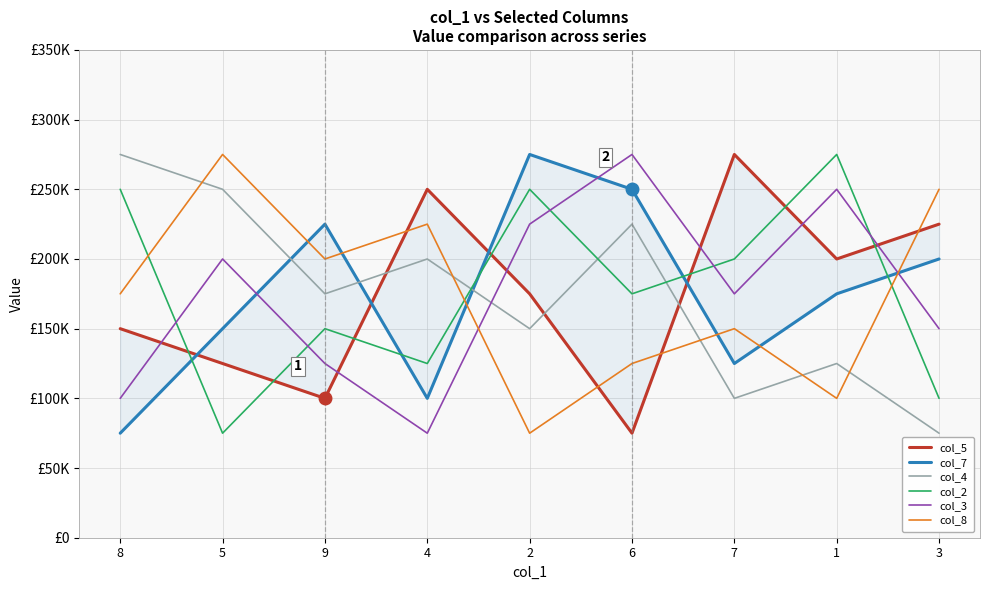

At which label does col_8 reach its minimum?

2